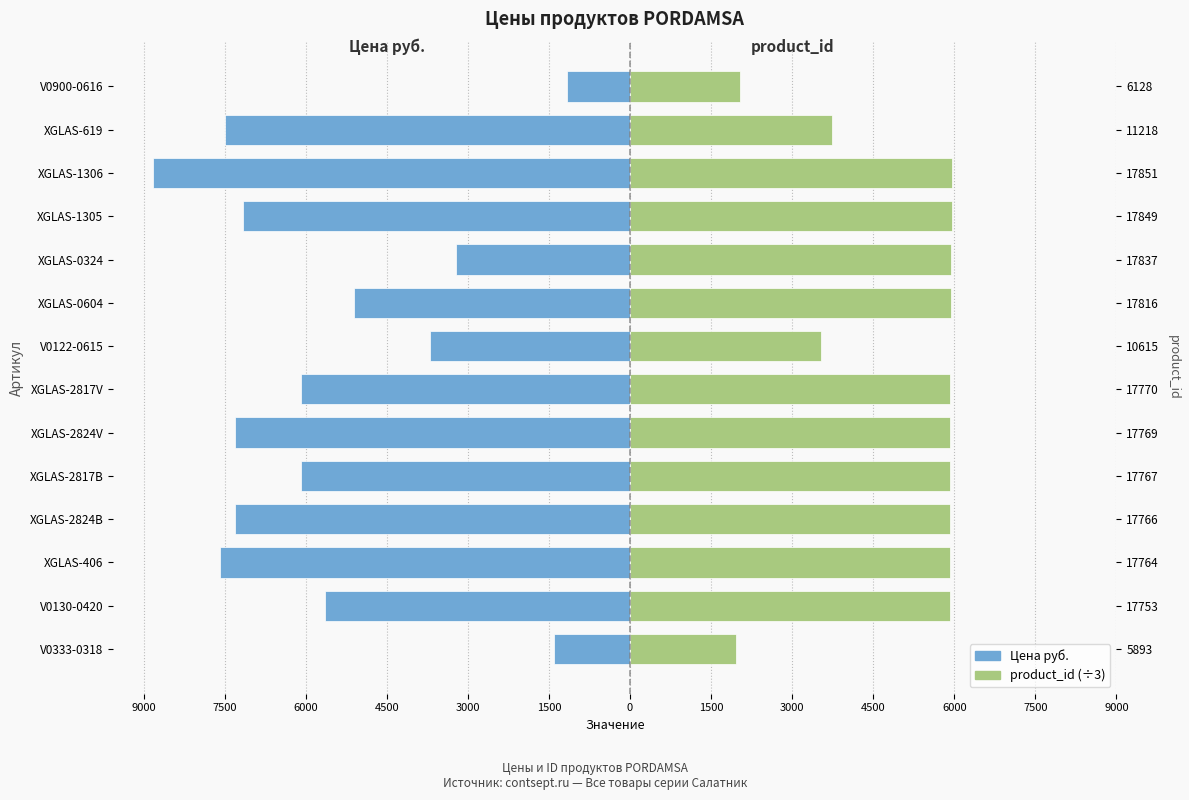

Reading right to left, transcribe all the data shown in this chart.

Цена руб.: -1164.0	-7486.0	-8826.0	-7160.0	-3220.0	-5112.0	-3695.0	-6088.0	-7314.0	-6088.0	-7314.0	-7582.0	-5648.0	-1399.0
product_id (÷3): 2042.7	3739.3	5950.3	5949.7	5945.7	5938.7	3538.3	5923.3	5923.0	5922.3	5922.0	5921.3	5917.7	1964.3